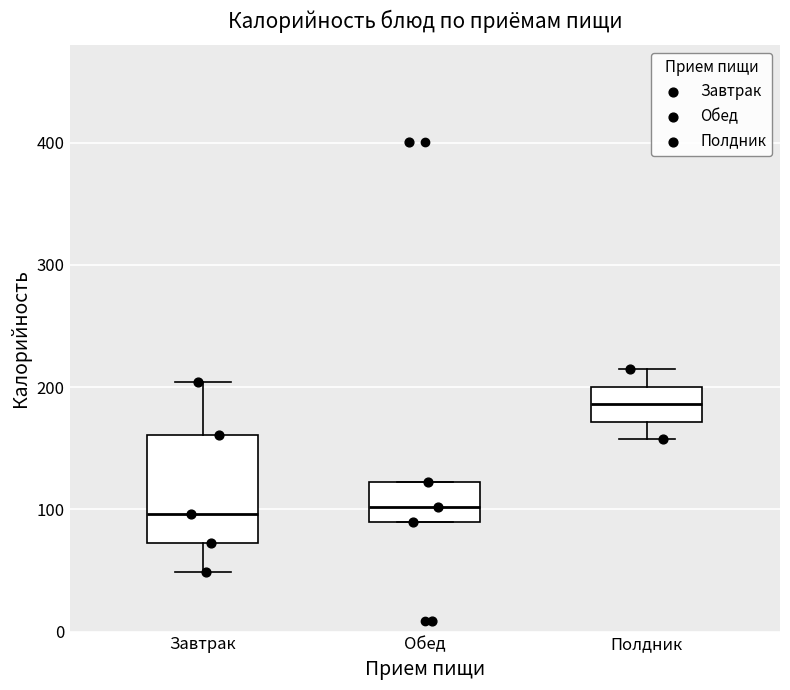

Reading left to right, transcribe this box plot: for each box, give where its median line is, the range the box spans, and where its two whiskers end, as read against the y-axis. The values are not printed on the chart, so give them approximately, as read against the axis.

Завтрак: median 100, box 70 to 160, whiskers 50 to 200
Обед: median 100, box 90 to 120, whiskers 90 to 120
Полдник: median 190, box 170 to 200, whiskers 160 to 210